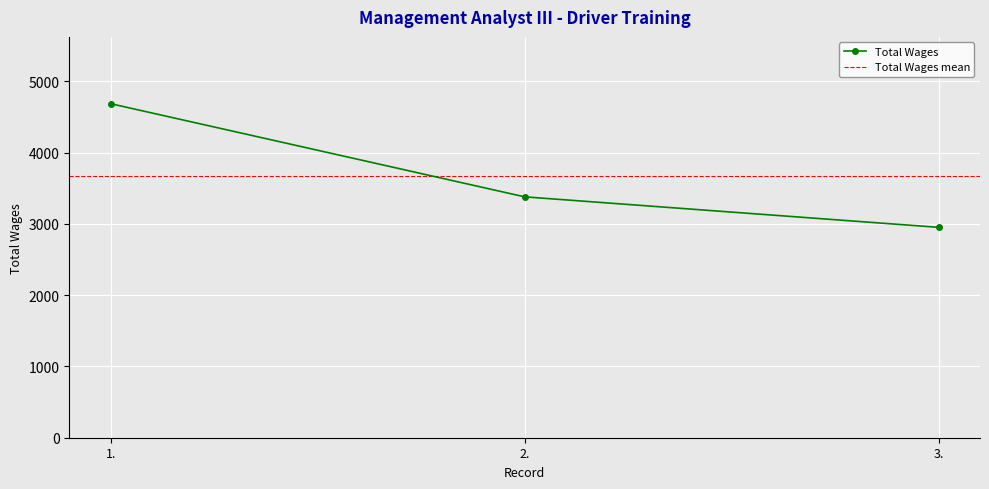

What is the label of the 1st point from the right?

3.